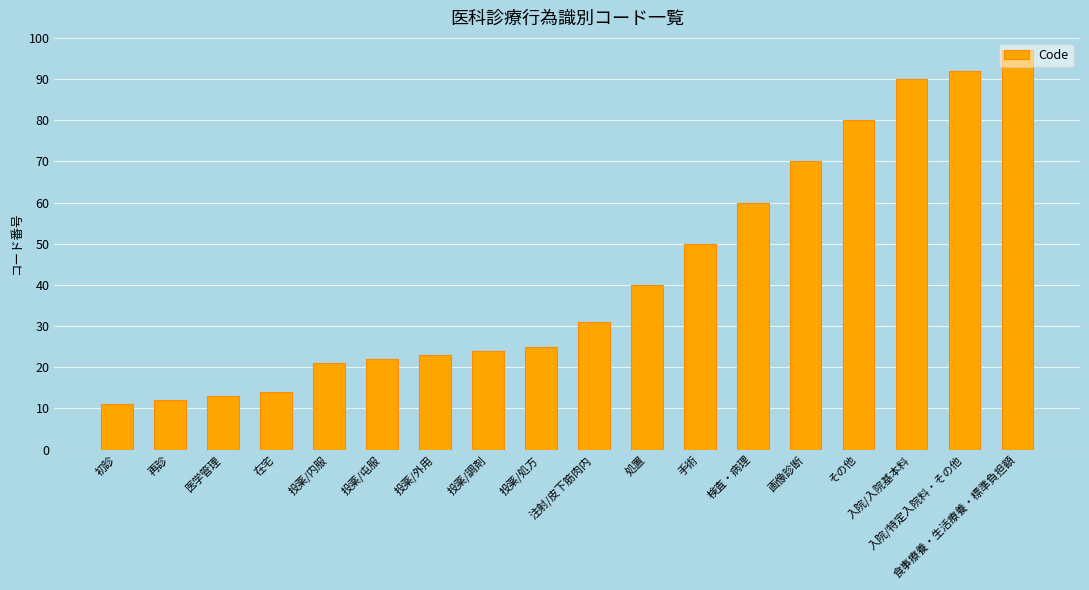

Reading left to right, transcribe all the data shown in this chart.

11	12	13	14	21	22	23	24	25	31	40	50	60	70	80	90	92	97